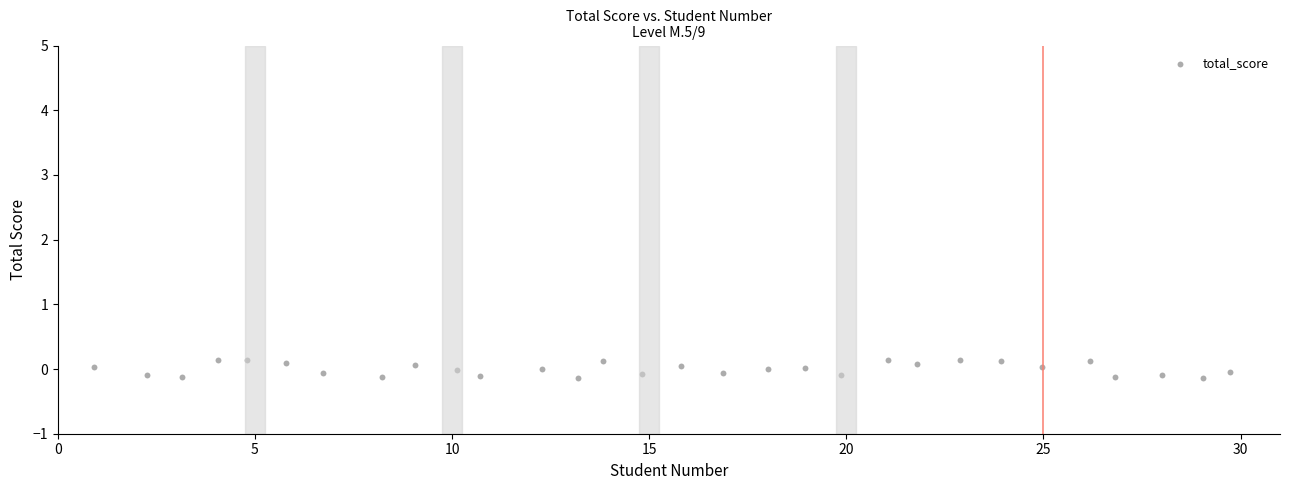

What is the range of X values (max minus min)?

28.8